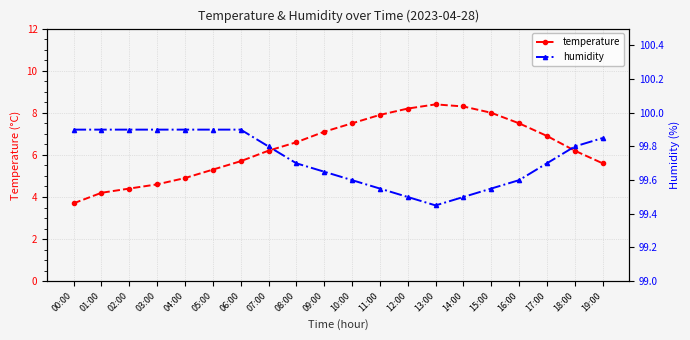

What are all the series names shown in the legend?

temperature, humidity